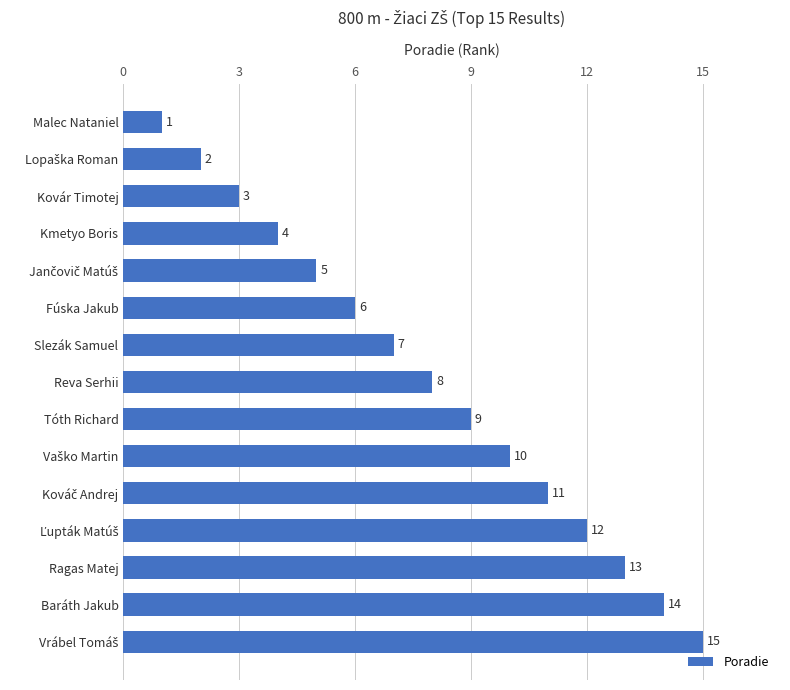

How many series are shown in this chart?

1